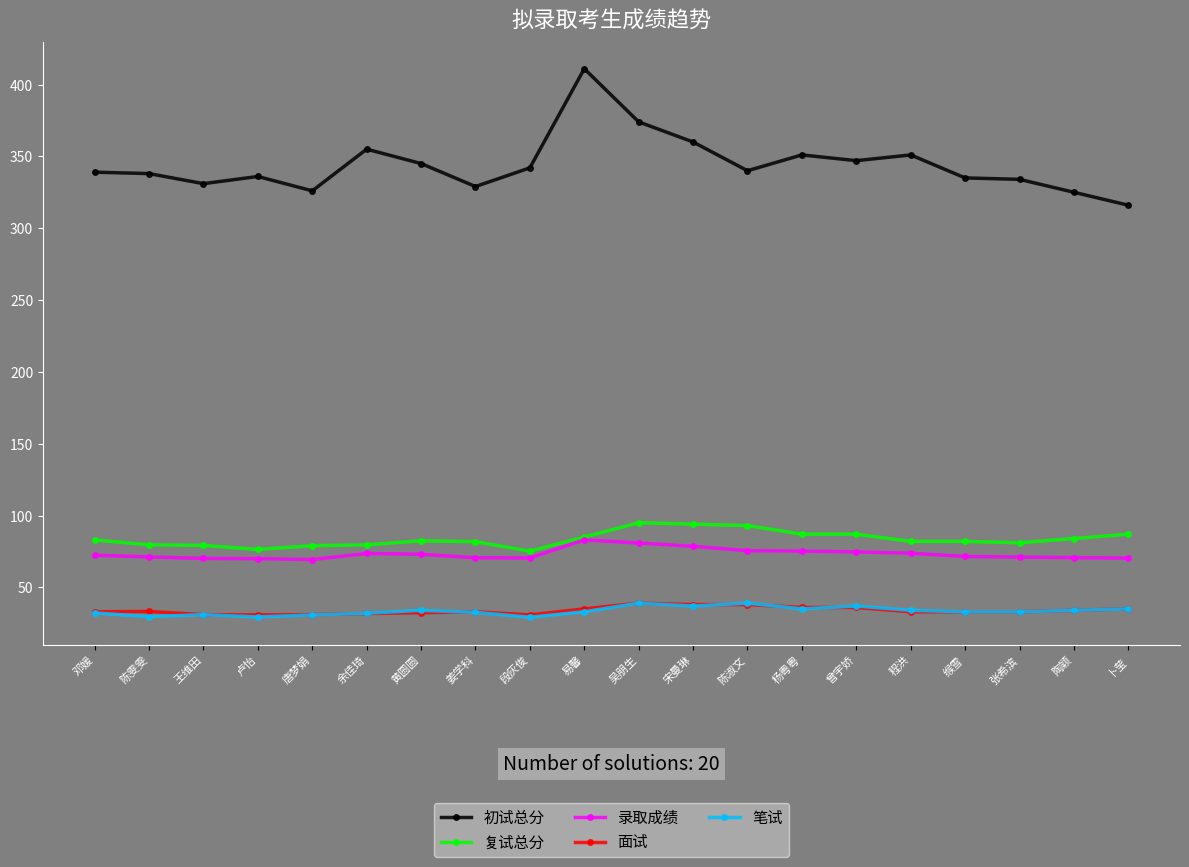

What value does the 复试总分 series have at 缑雪?

82.0